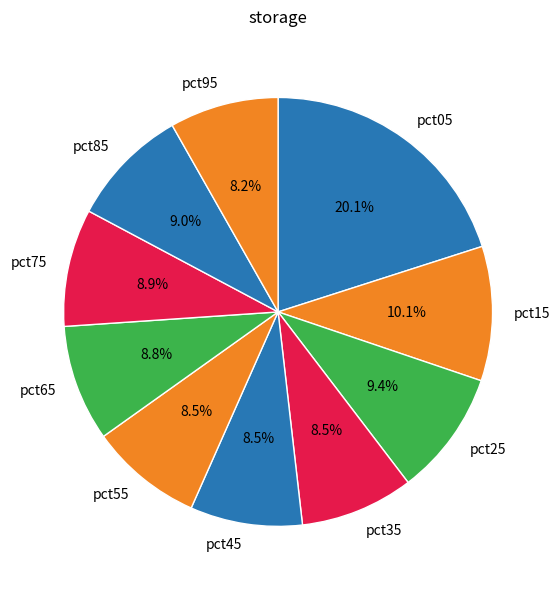

To the nearest percent, what is the combined percentage of pct55 and pct95?

17%